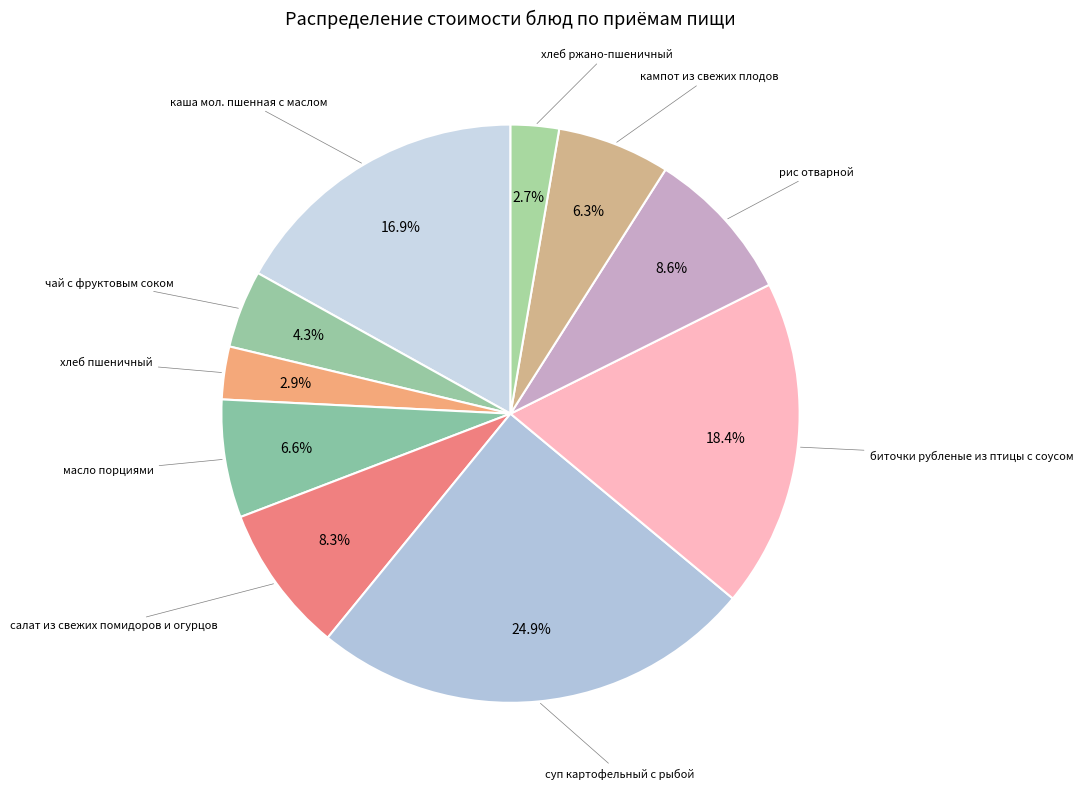

How many segments does this pie chart have?

10